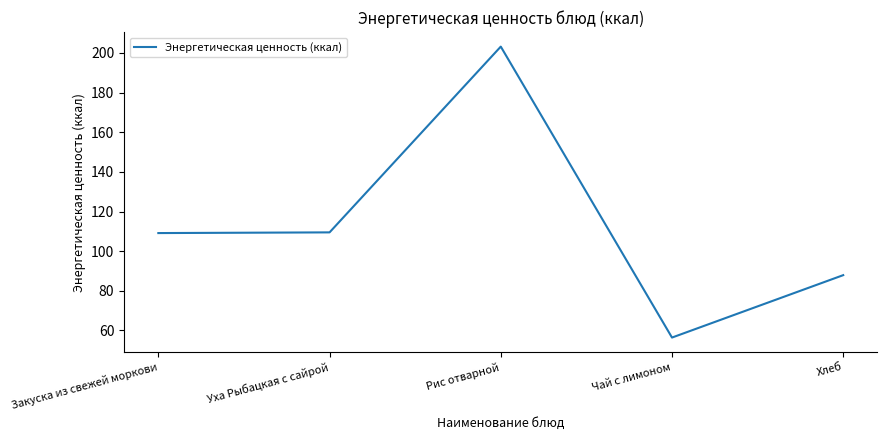

What is the approximate value at Чай с лимоном?

56.4